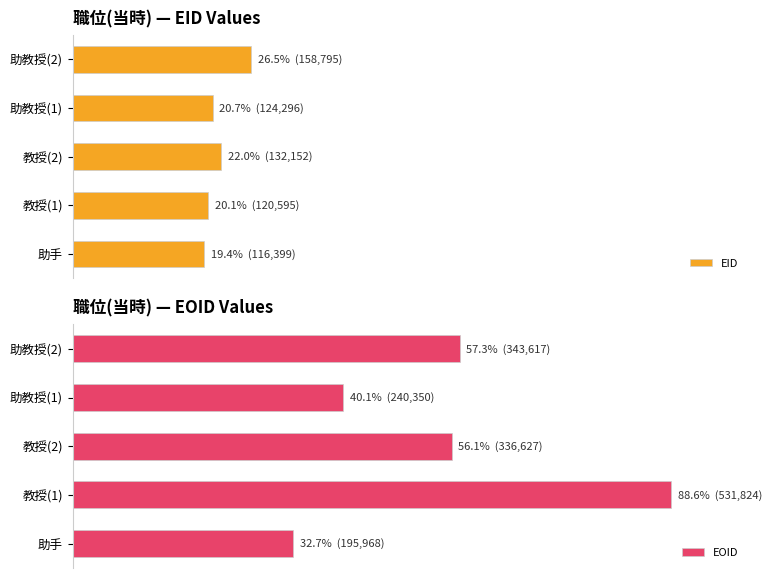

Which series has the largest total across all categories?

EOID